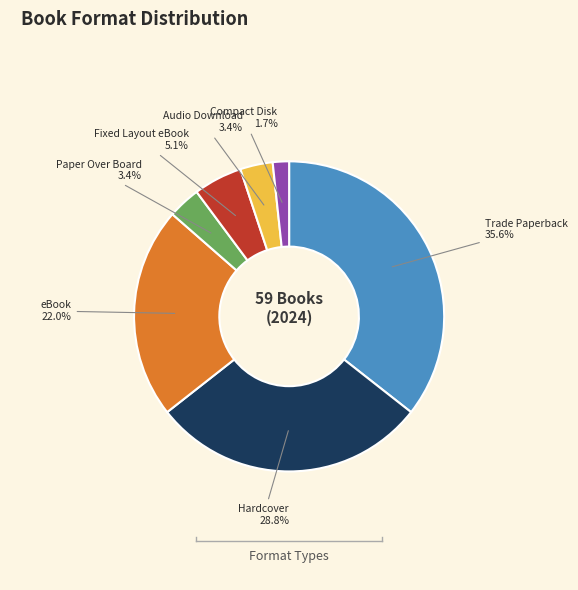

Does any single category account for the majority?

No